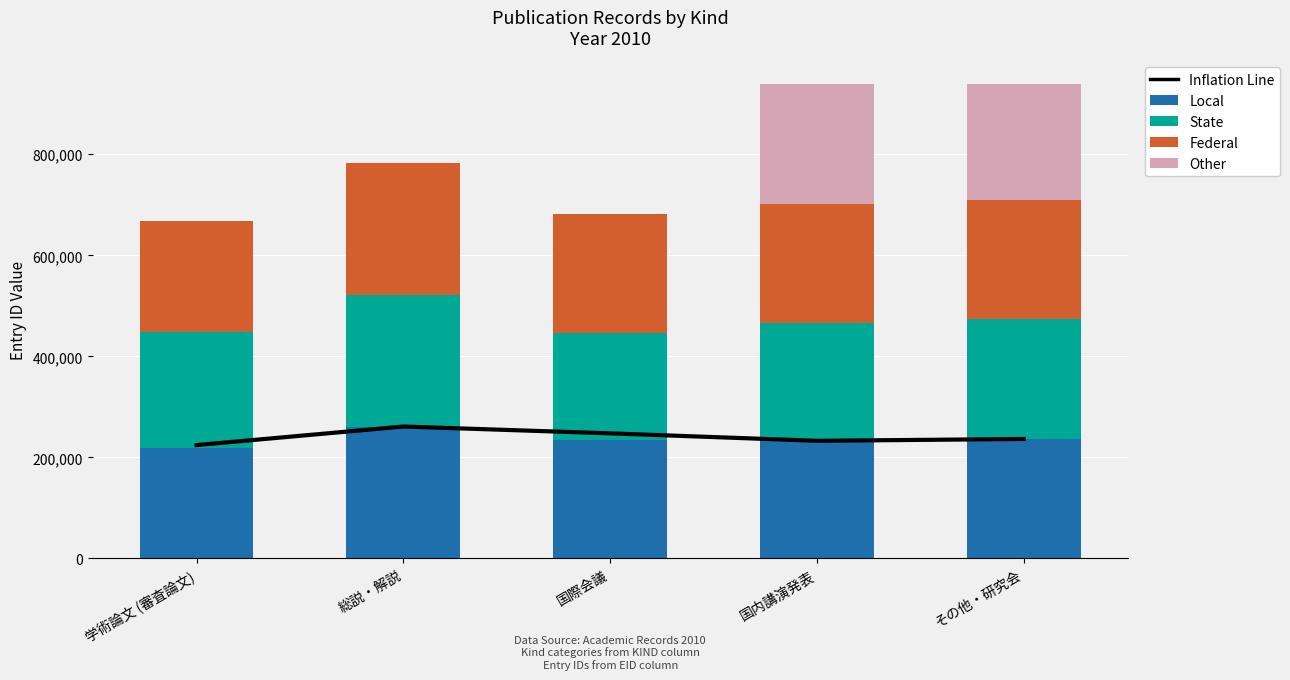

How many categories are shown in the chart?

5